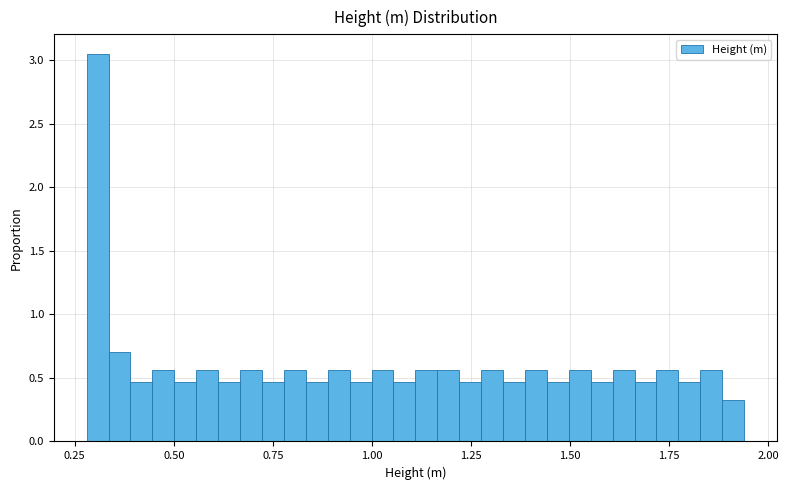

Read against the x-axis, roughly where is the centre of the tallest bar?

0.30